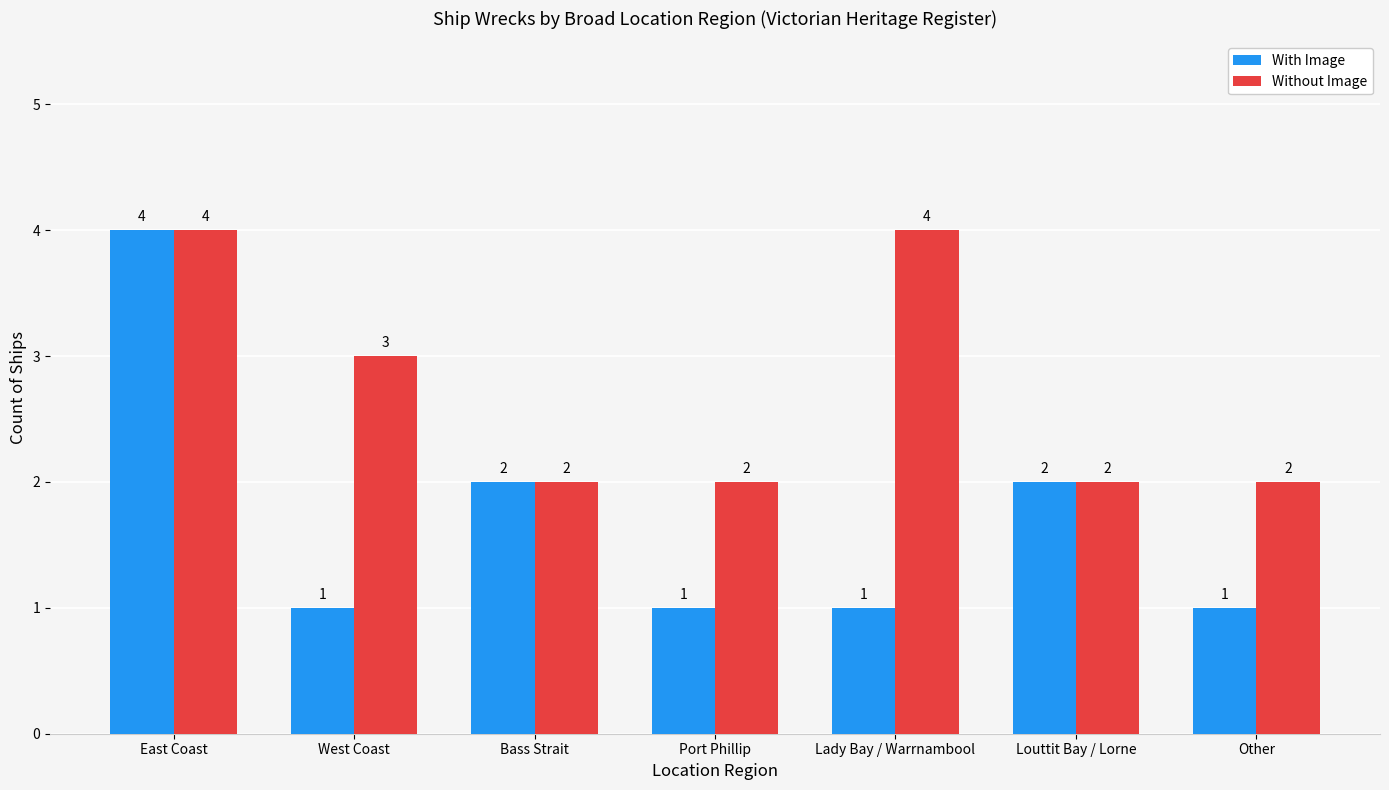

What value does the With Image series have at Other?

1